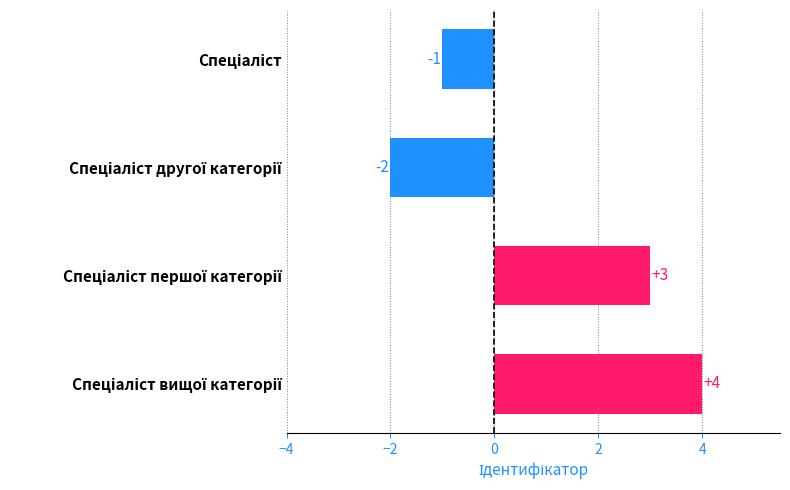

What is the value of the 2nd bar from the top?

-2